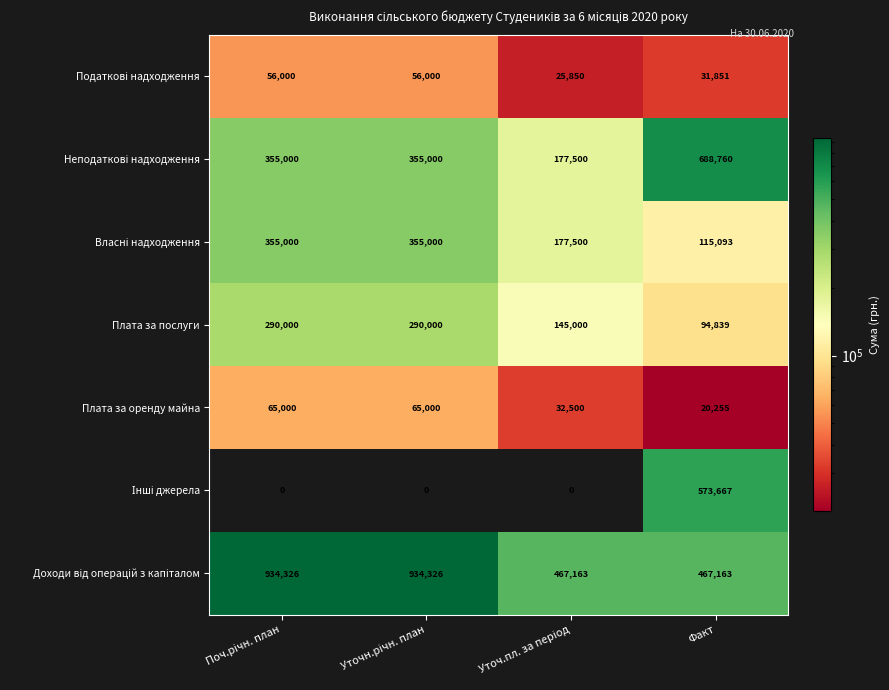

At how many categories does at least one series exceed 240952?

4